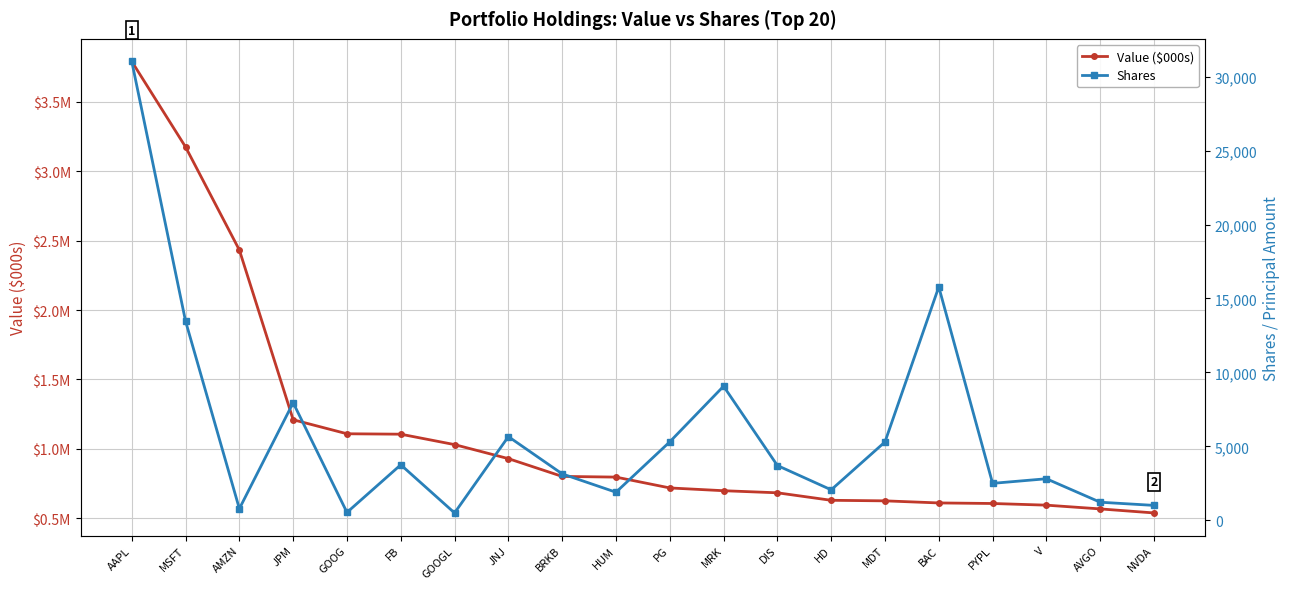

Reading right to left, transcribe all the data shown in this chart.

Value ($000s): NVDA=539000	AVGO=568000	V=595000	PYPL=607000	BAC=611000	MDT=626000	HD=630000	DIS=684000	MRK=699000	PG=719000	HUM=797000	BRKB=802000	JNJ=930000	GOOGL=1031000	FB=1106000	GOOG=1109000	JPM=1210000	AMZN=2432000	MSFT=3174000	AAPL=3790000
Shares: NVDA=1010	AVGO=1225	V=2811	PYPL=2500	BAC=15783	MDT=5300	HD=2063	DIS=3706	MRK=9068	PG=5307	HUM=1900	BRKB=3141	JNJ=5660	GOOGL=500	FB=3755	GOOG=536	JPM=7951	AMZN=786	MSFT=13464	AAPL=31026